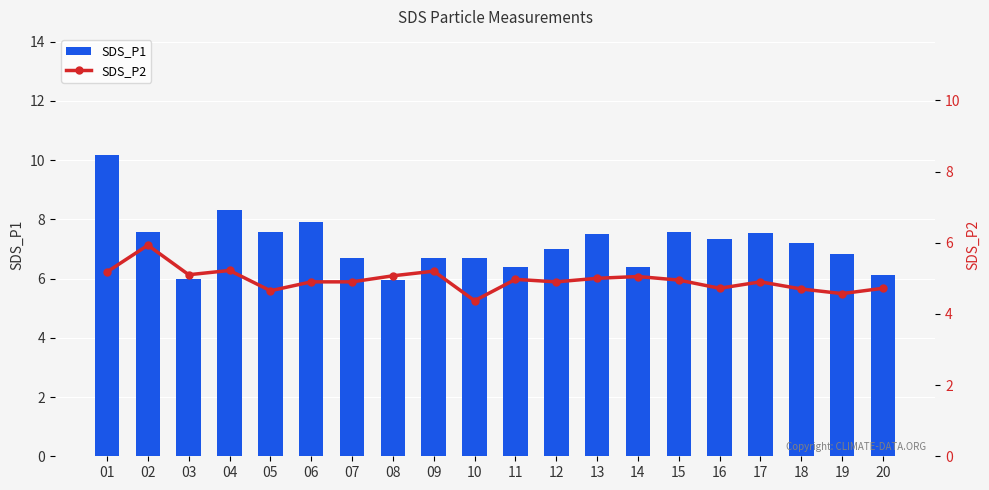

What is the total value across all series at 01?

15.4